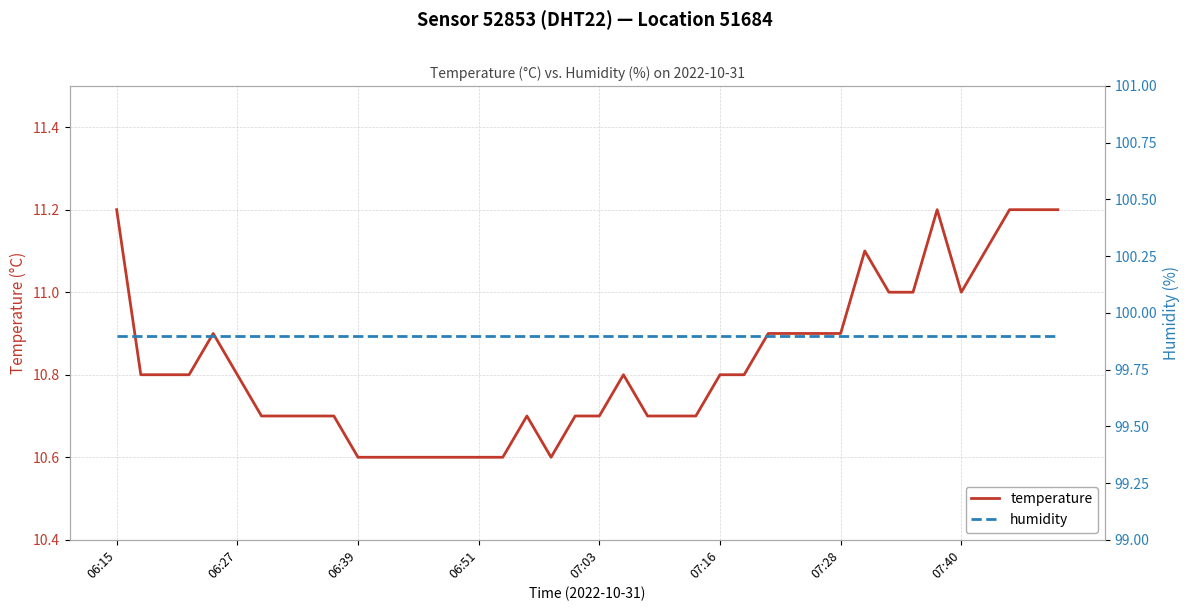

What is the maximum value for temperature?

11.2